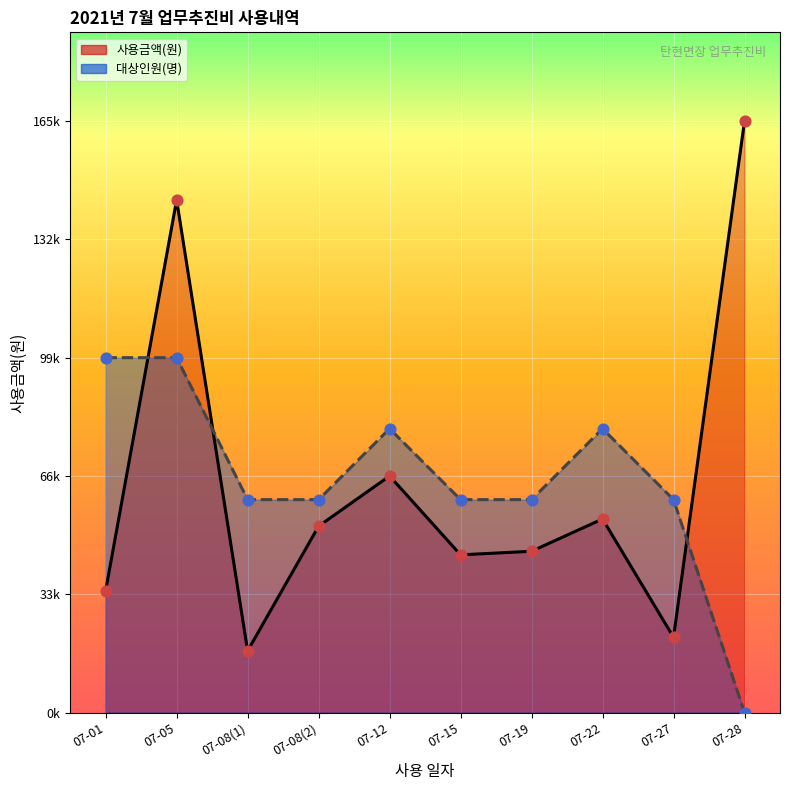

At which category is the sum across all series the highest?

07-05